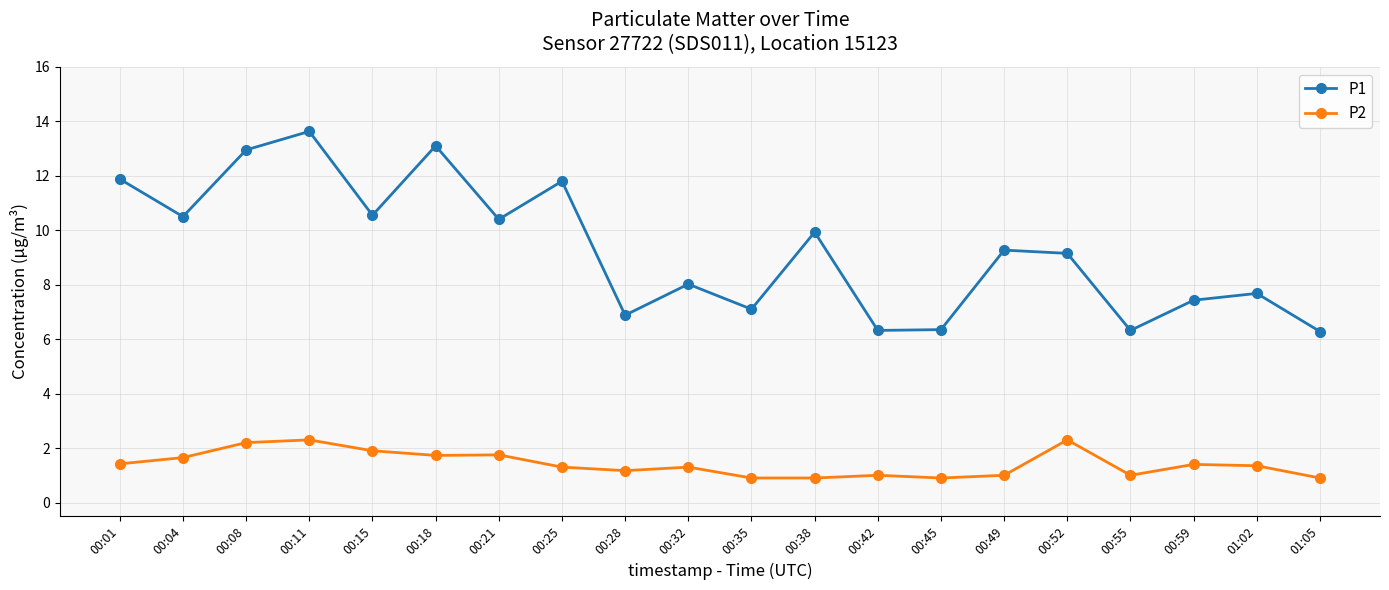

The P1 series shows 13.1 at 00:59. True or false?

False